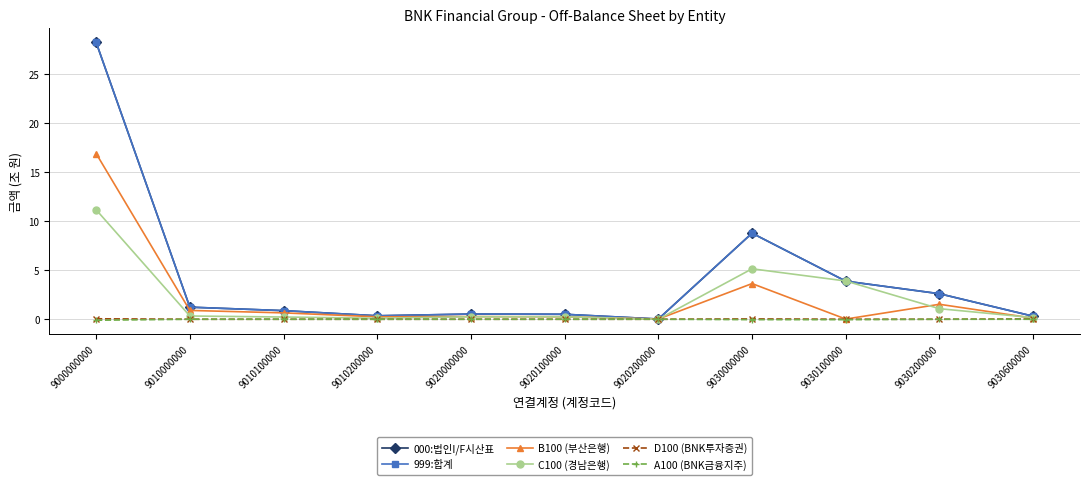

At which label is B100 (부산은행) closest to 8?

9030000000